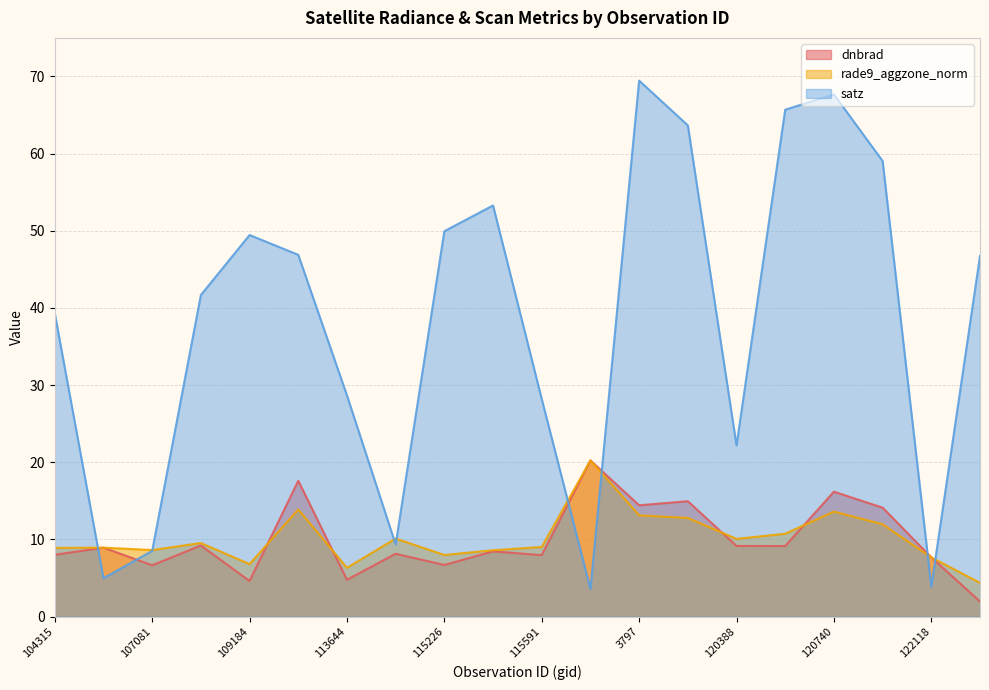

How many interior local valleys does the rade9_aggzone_norm series have?

5